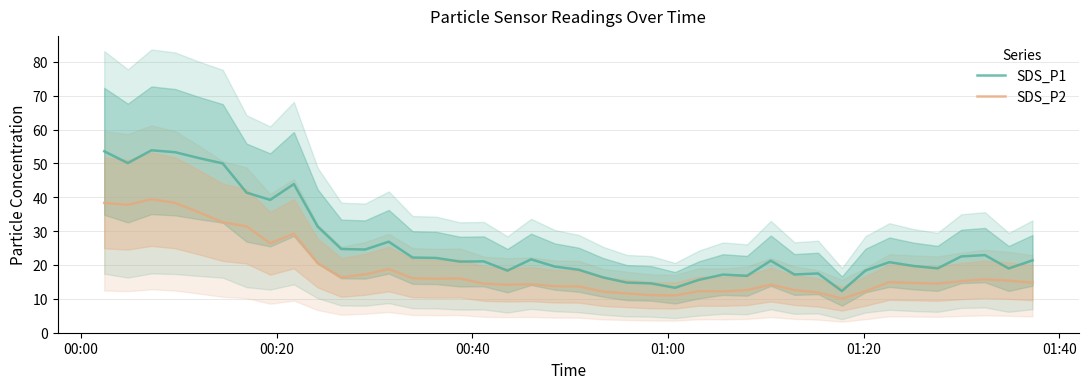

True or false: SDS_P1 and SDS_P2 cross at least once.

False